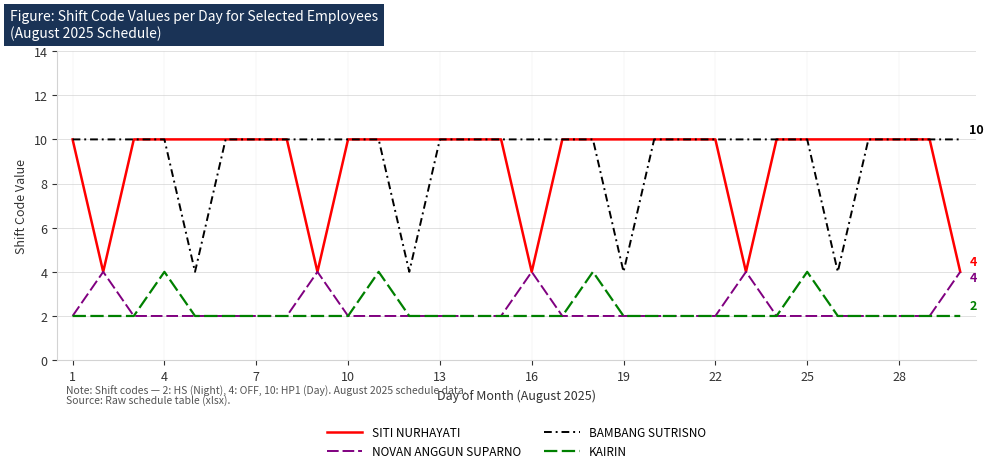

True or false: NOVAN ANGGUN SUPARNO and BAMBANG SUTRISNO cross at least once.

False